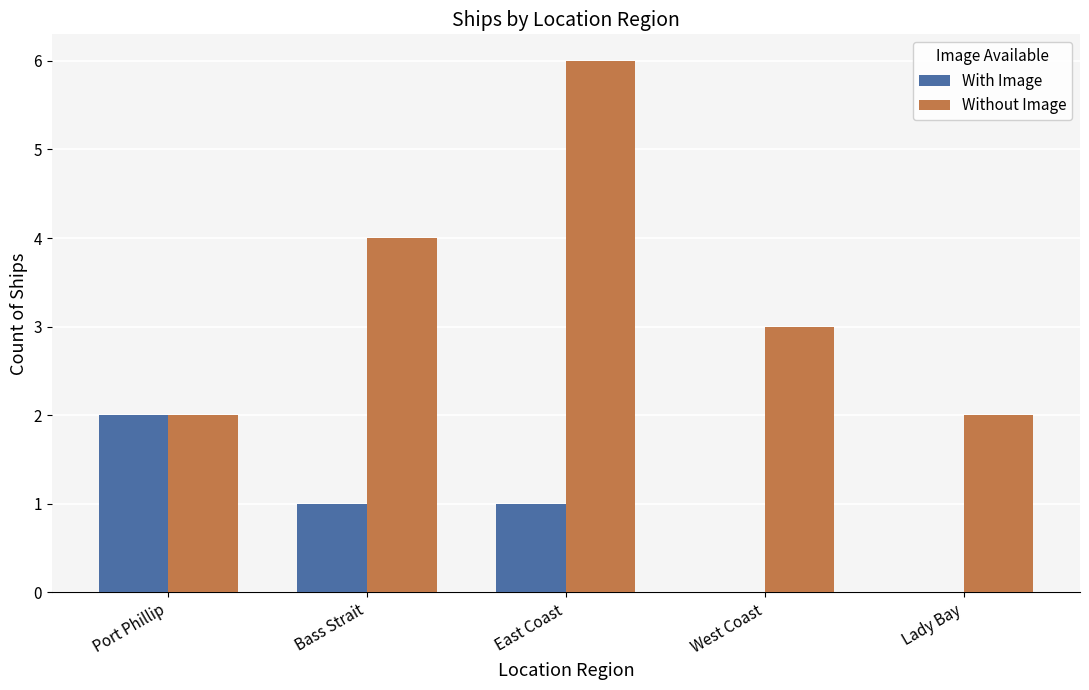

Which series changed the most between Bass Strait and Lady Bay?

Without Image